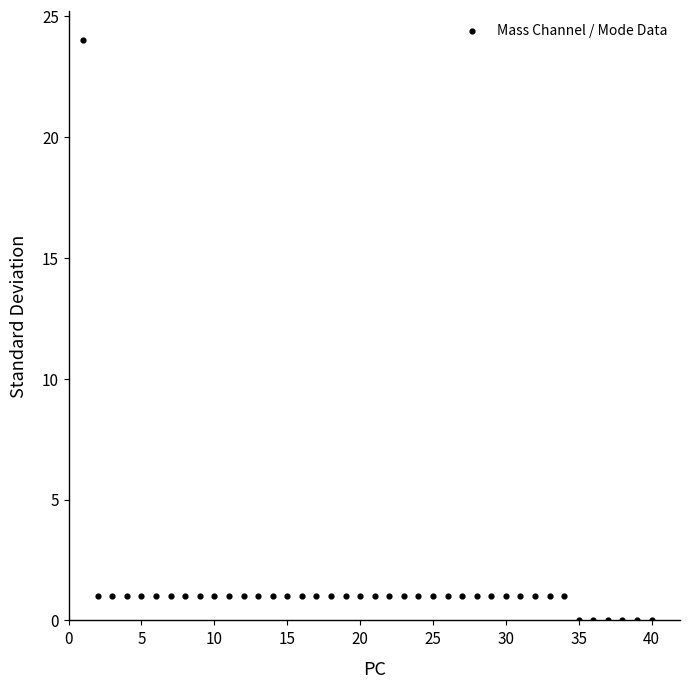

What is the range of Y values (max minus min)?

24